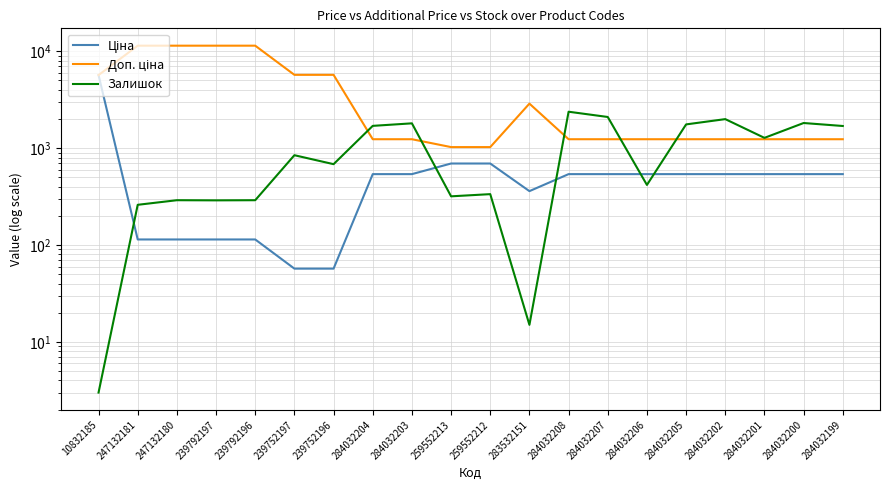

How many data points in Залишок are less than 845?

10